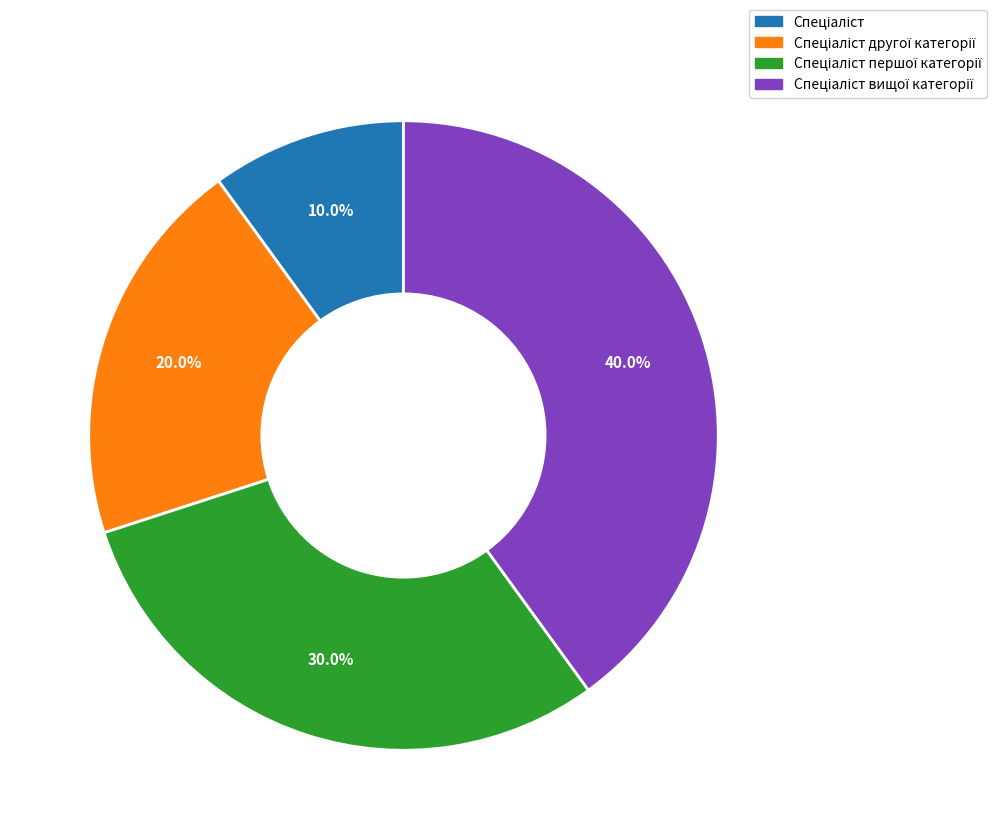

Is there any slice that represents more than half of the pie?

No